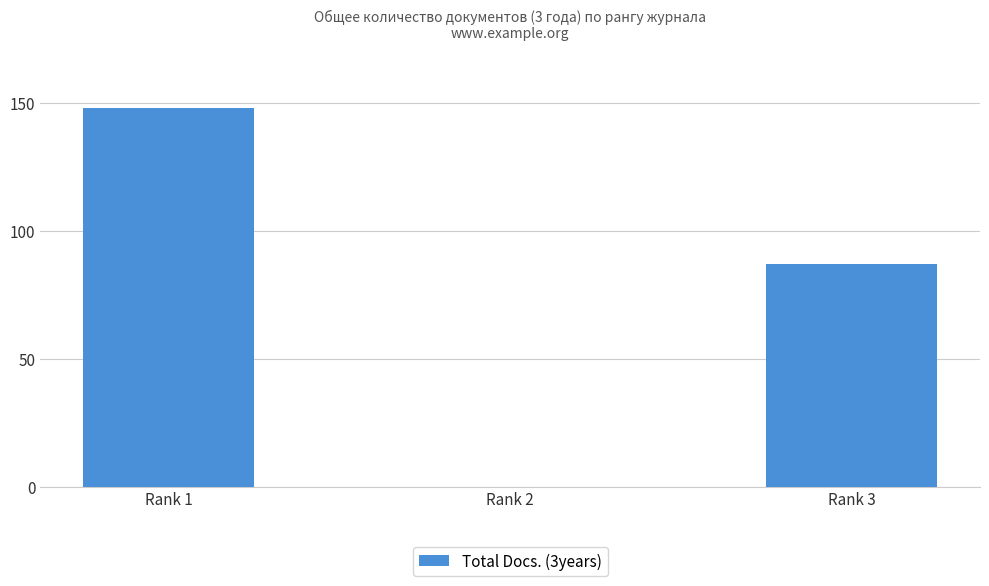

The value at Rank 1 is 148. True or false?

True